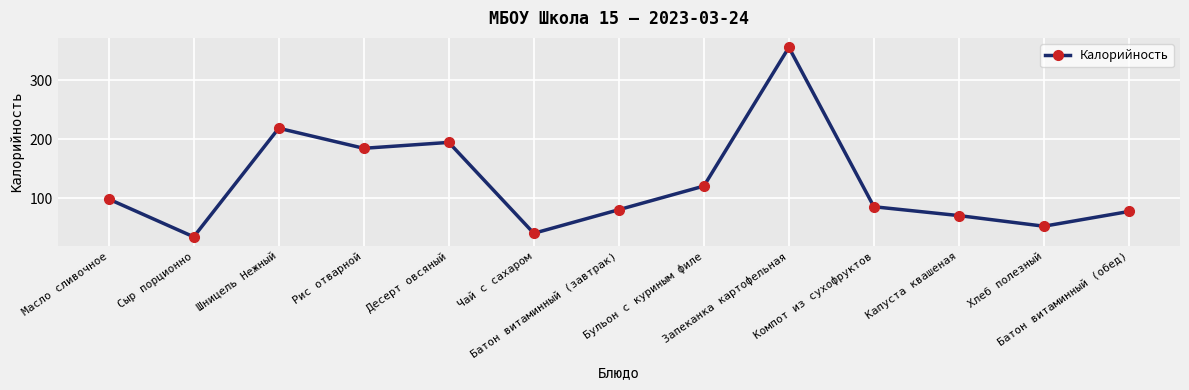

List the labels in order of value, largest first.

Запеканка картофельная, Шницель Нежный, Десерт овсяный, Рис отварной, Бульон с куриным филе, Масло сливочное, Компот из сухофруктов, Батон витаминный (завтрак), Батон витаминный (обед), Капуста квашеная, Хлеб полезный, Чай с сахаром, Сыр порционно